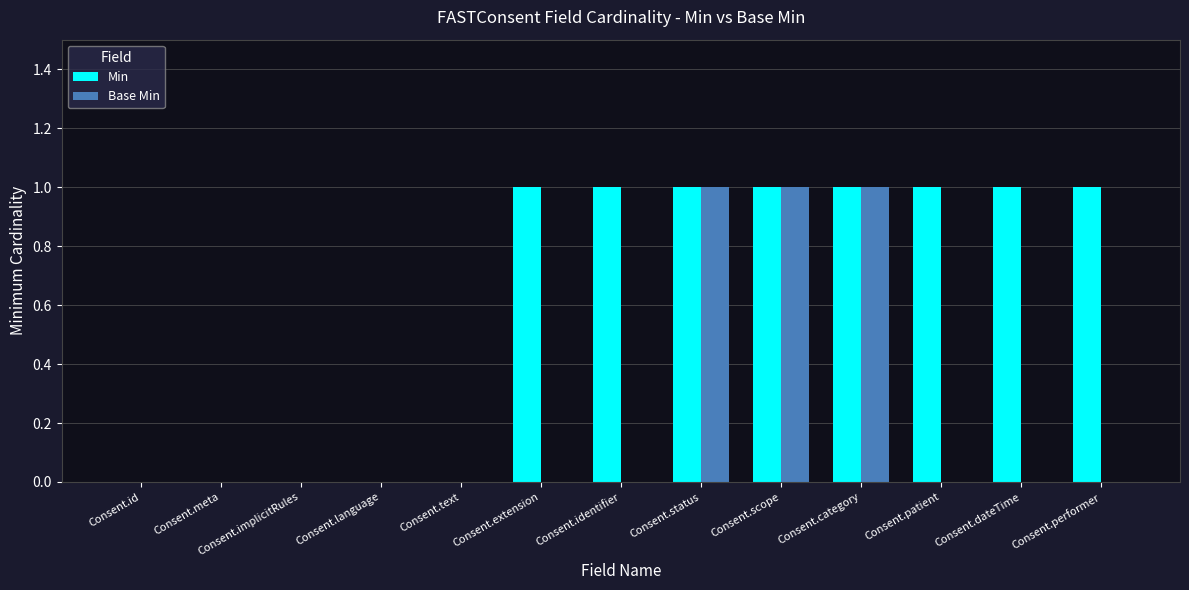

Reading left to right, transcribe all the data shown in this chart.

Min: Consent.id=0	Consent.meta=0	Consent.implicitRules=0	Consent.language=0	Consent.text=0	Consent.extension=1	Consent.identifier=1	Consent.status=1	Consent.scope=1	Consent.category=1	Consent.patient=1	Consent.dateTime=1	Consent.performer=1
Base Min: Consent.id=0	Consent.meta=0	Consent.implicitRules=0	Consent.language=0	Consent.text=0	Consent.extension=0	Consent.identifier=0	Consent.status=1	Consent.scope=1	Consent.category=1	Consent.patient=0	Consent.dateTime=0	Consent.performer=0